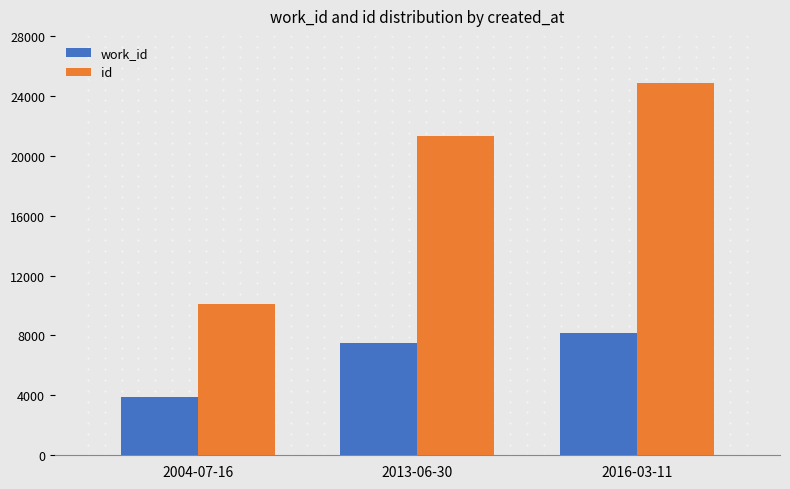

What is the difference between the id values at 2016-03-11 and 2013-06-30?

3542